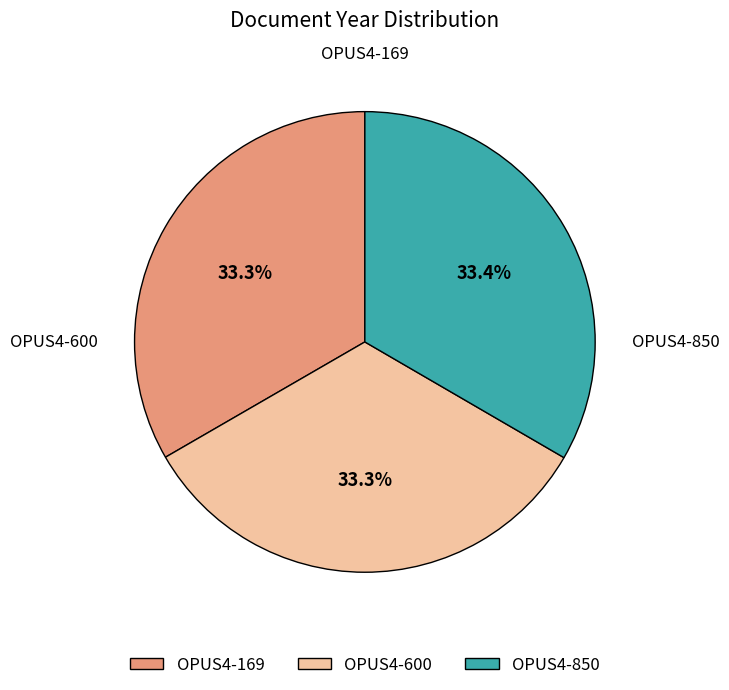

Does OPUS4-850 represent more than half of the total?

No